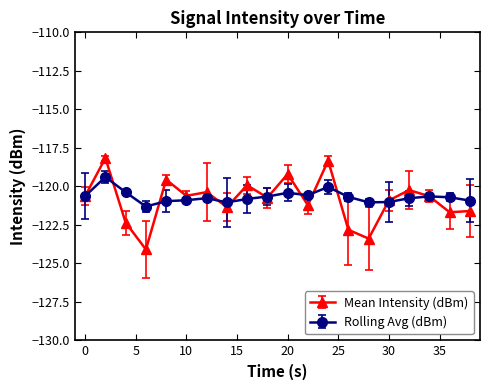

True or false: Mean Intensity (dBm) has more than 0 points higher than both neighbors.

True